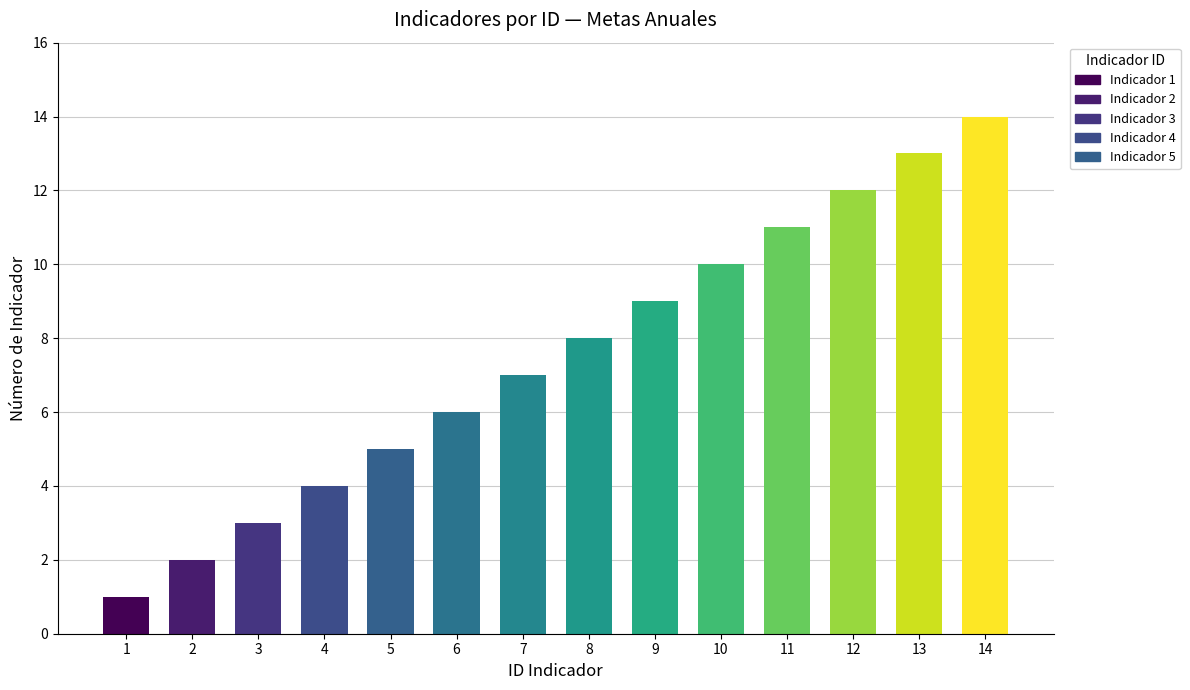

List the labels in order of value, largest first.

14, 13, 12, 11, 10, 9, 8, 7, 6, 5, 4, 3, 2, 1